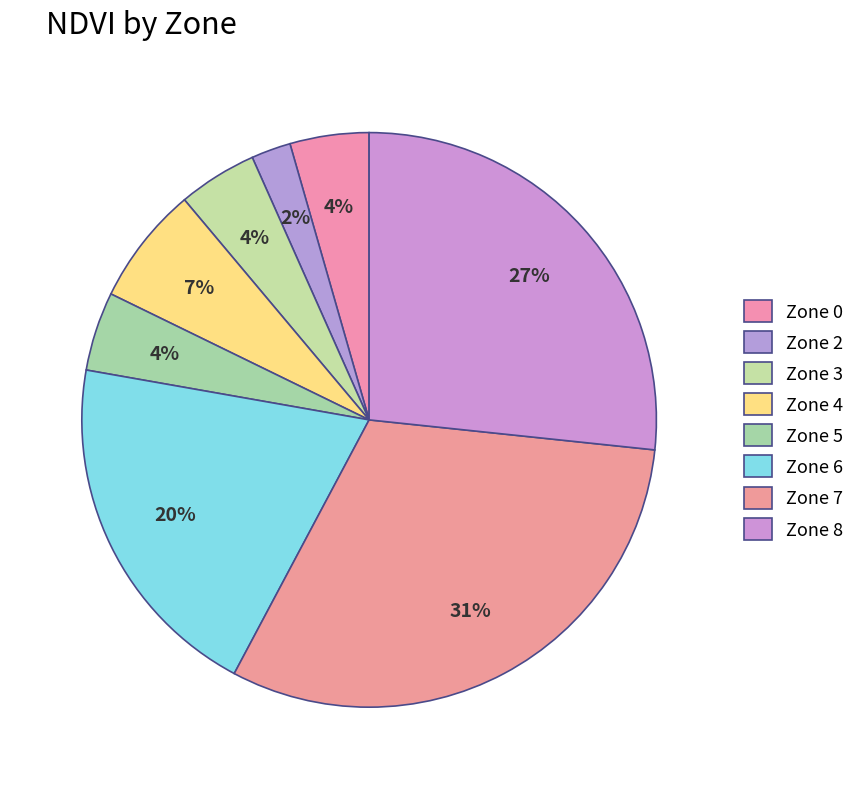

Count the number of slices in the pie.

8